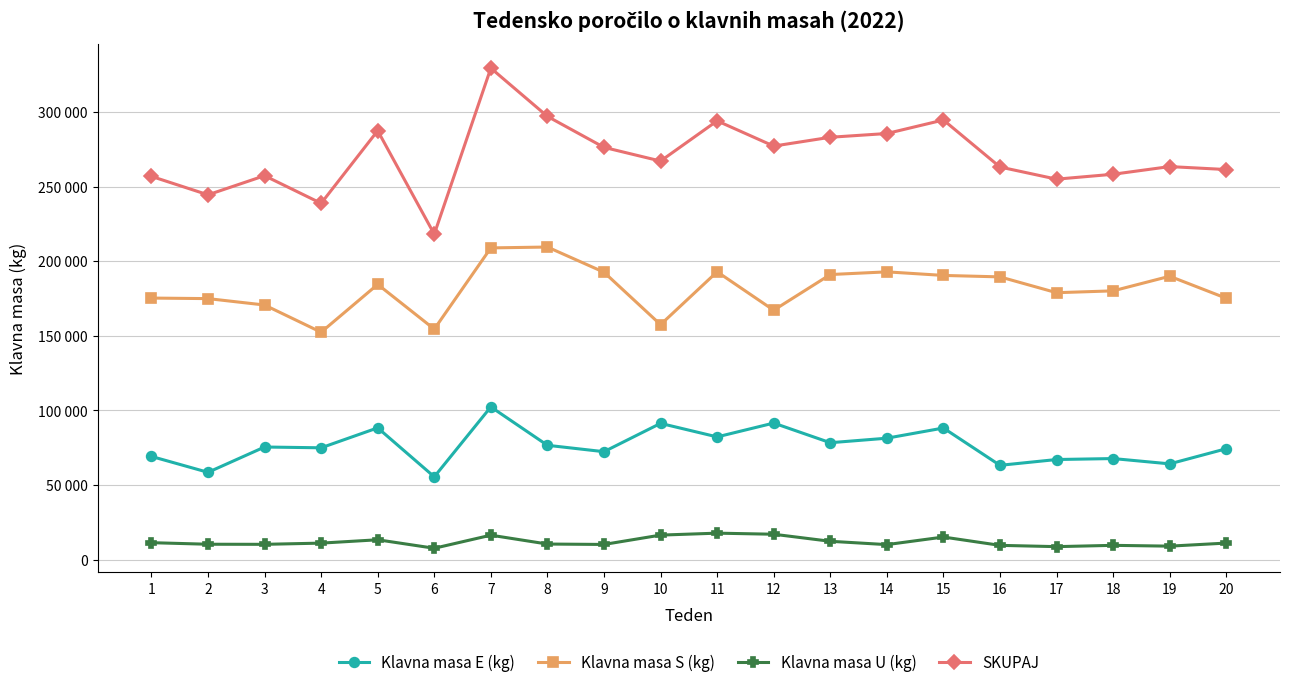

What are all the series names shown in the legend?

Klavna masa E (kg), Klavna masa S (kg), Klavna masa U (kg), SKUPAJ